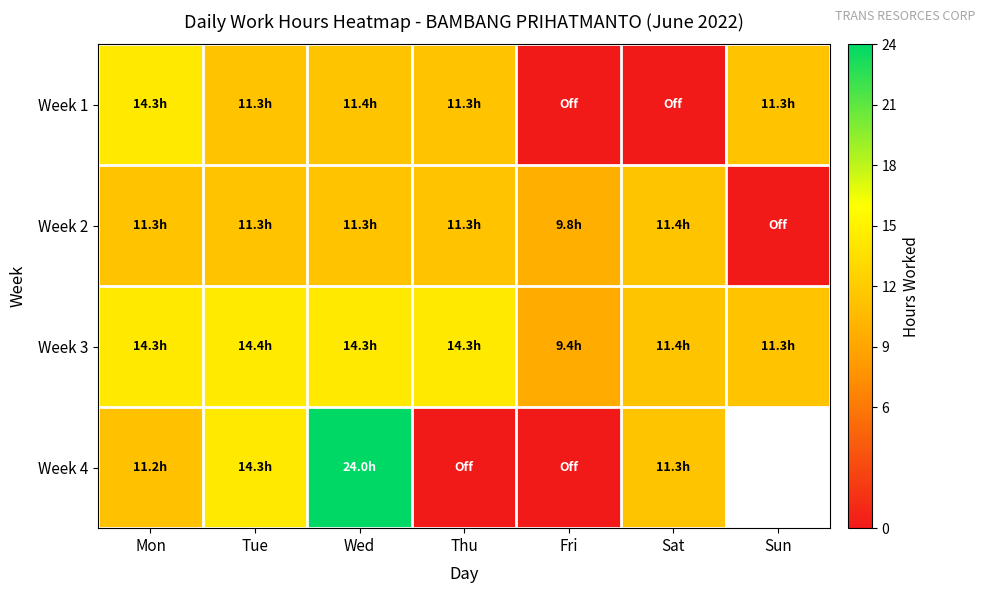

Between Mon and Sun, which is larger?

Mon